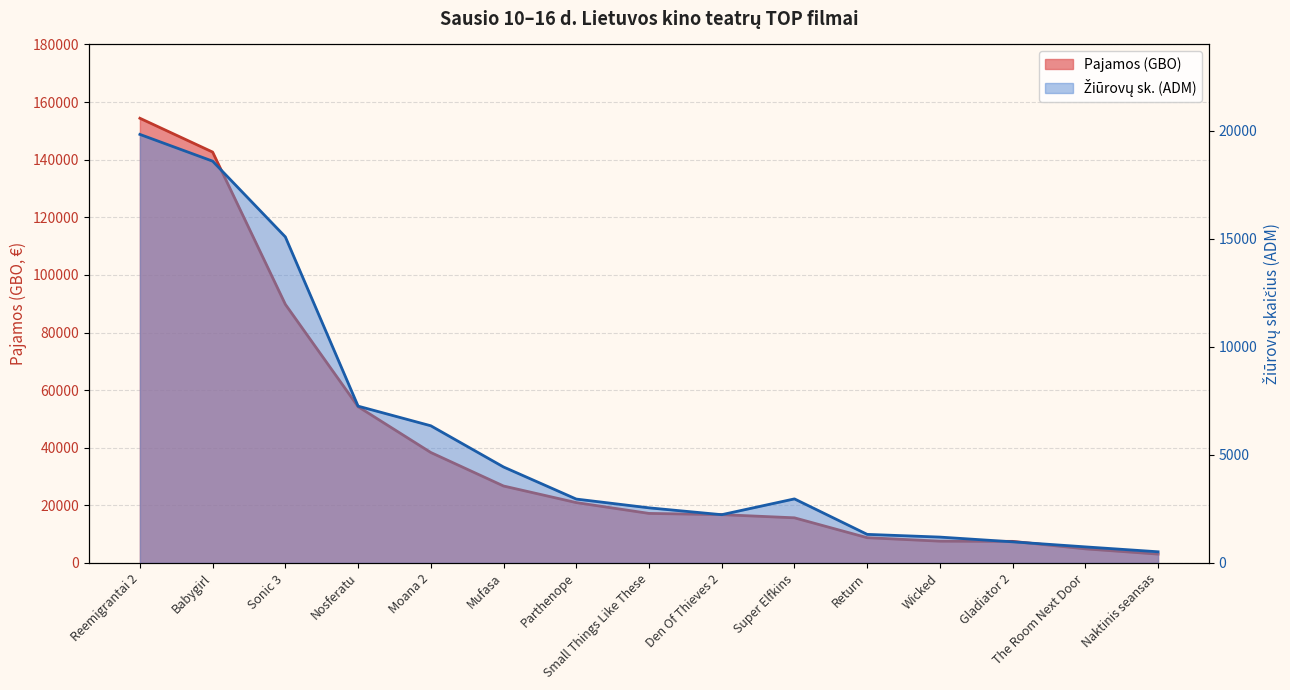

Rank the series at Reemigrantai 2 from lowest to highest value.

Žiūrovų sk. (ADM), Pajamos (GBO)